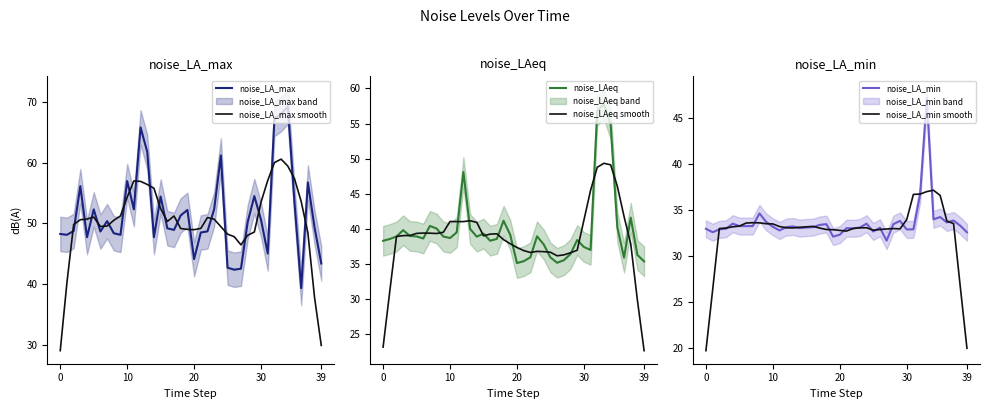

At which category is the sum across all series the highest?

33